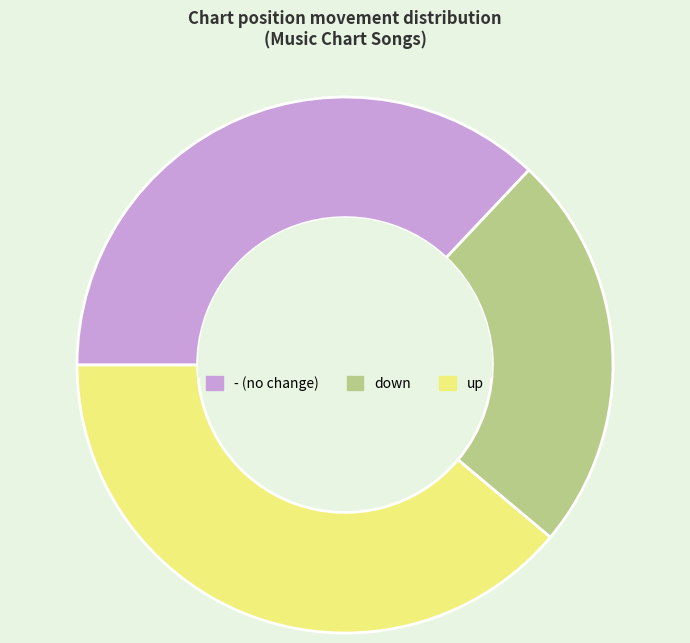

Approximately how many times larger is the value at - (no change) compared to up?

1.0